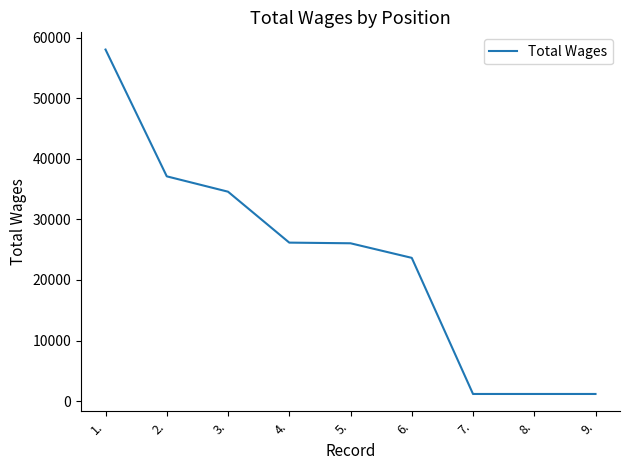

How many categories are shown in the chart?

9